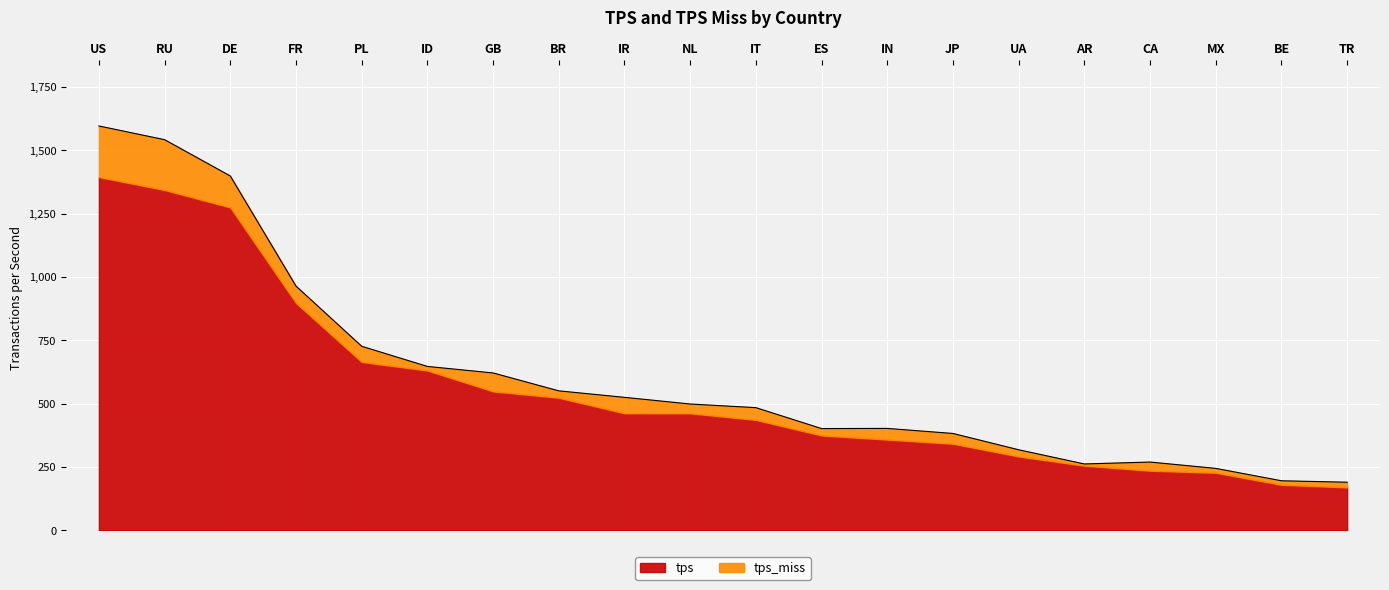

What is the change in value from IN to JP?

-19.9